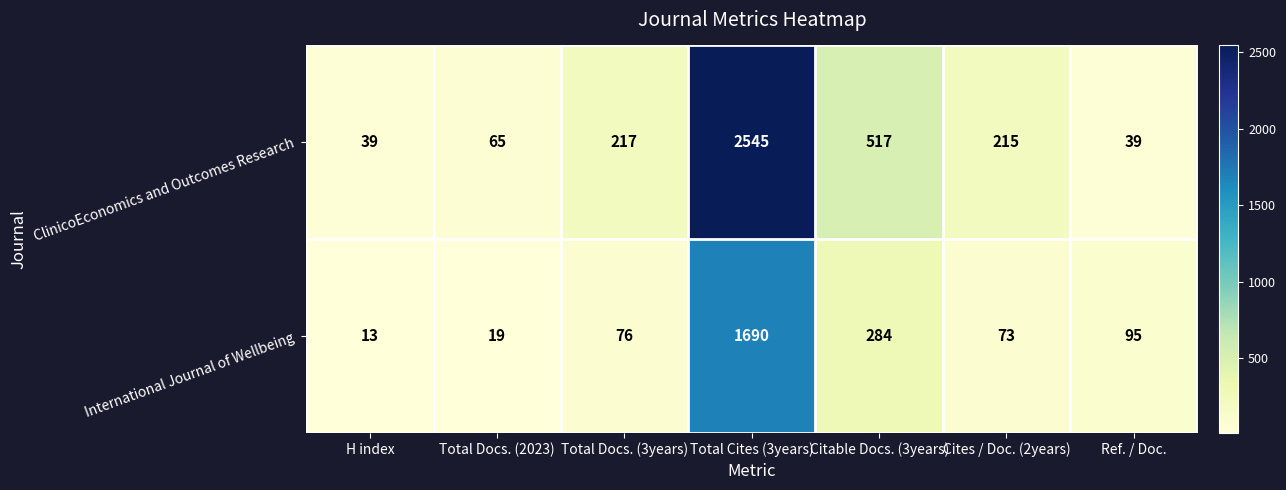

What is the greatest value displayed?

2545